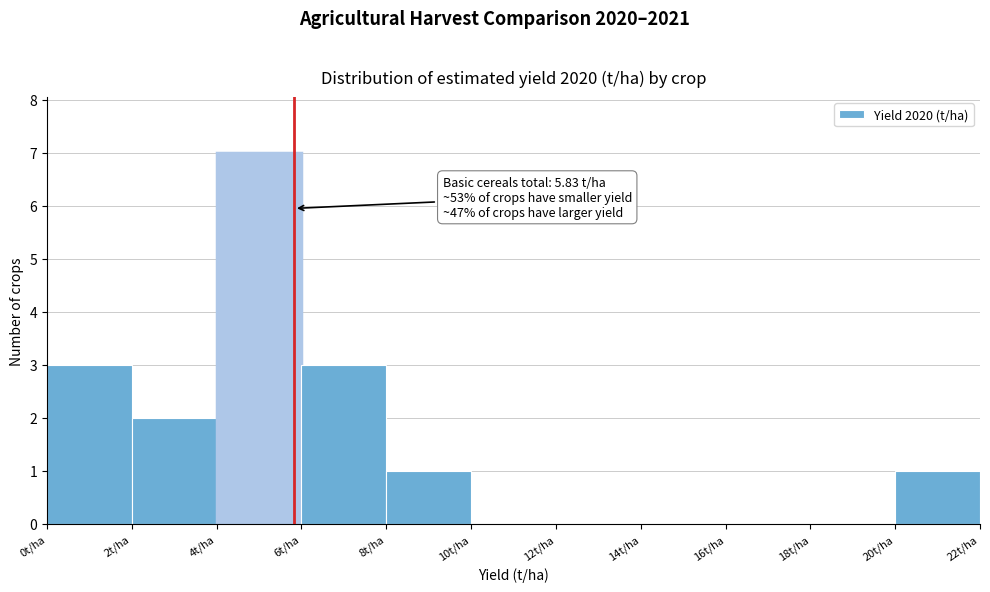

Over which range of the x-axis is the bar tallest?

4 to 6